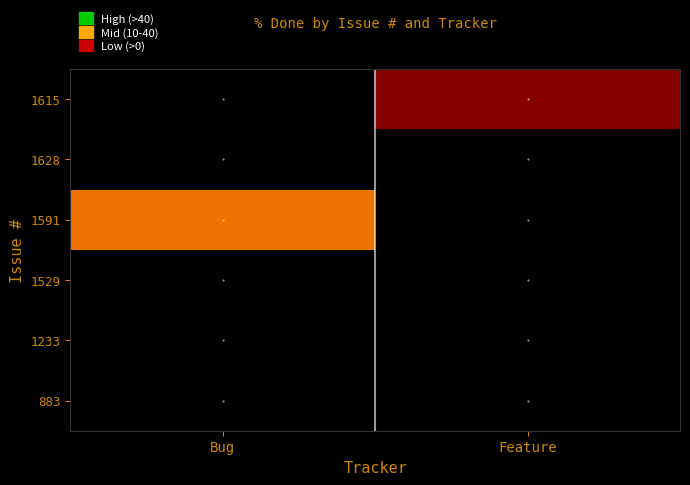

Reading right to left, list all the values displayed in this chart.

1615: Feature=20	Bug=0
1628: Feature=0	Bug=0
1591: Feature=0	Bug=50
1529: Feature=0	Bug=0
1233: Feature=0	Bug=0
883: Feature=0	Bug=0